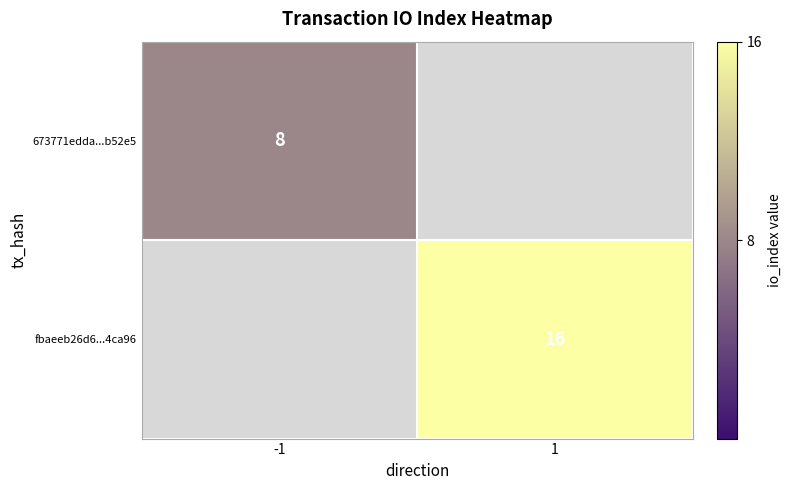

Is it true that 673771edda...b52e5 equals 14 at -1?

False